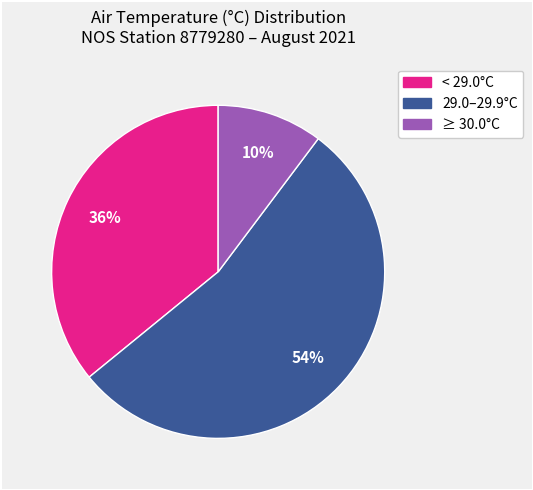

Rank the categories by value from highest to lowest.

29.0–29.9°C, < 29.0°C, ≥ 30.0°C